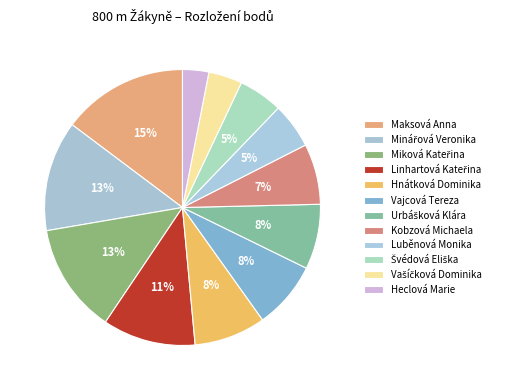

Does Heclová Marie represent more than half of the total?

No